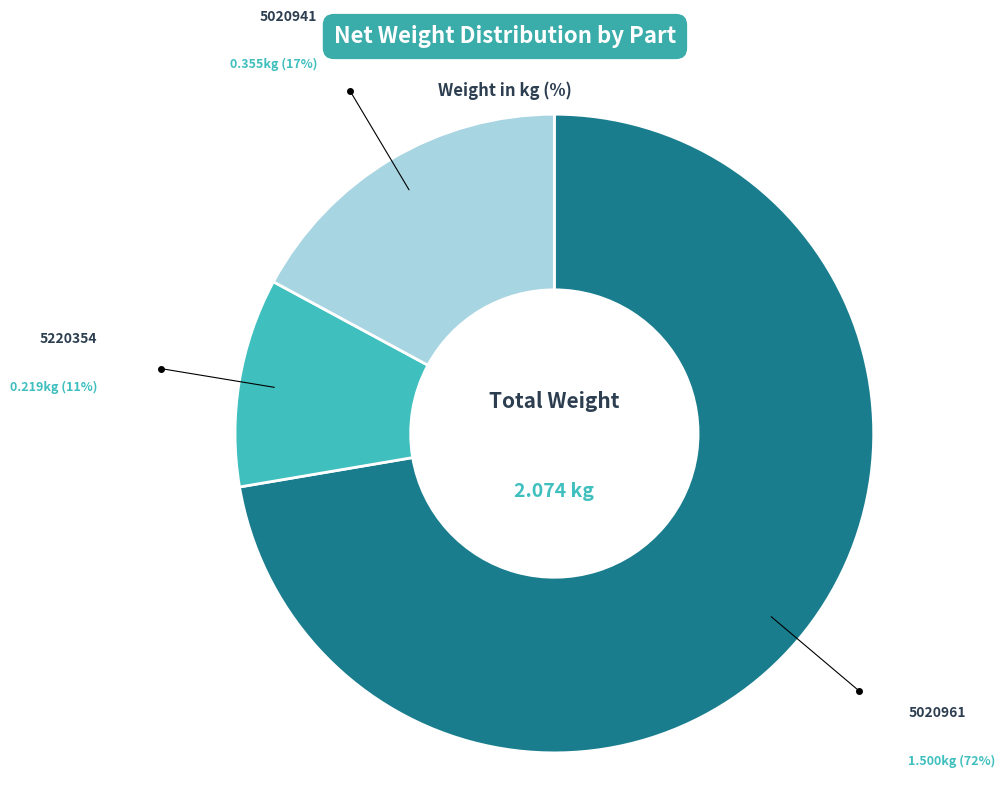

How many segments does this pie chart have?

3